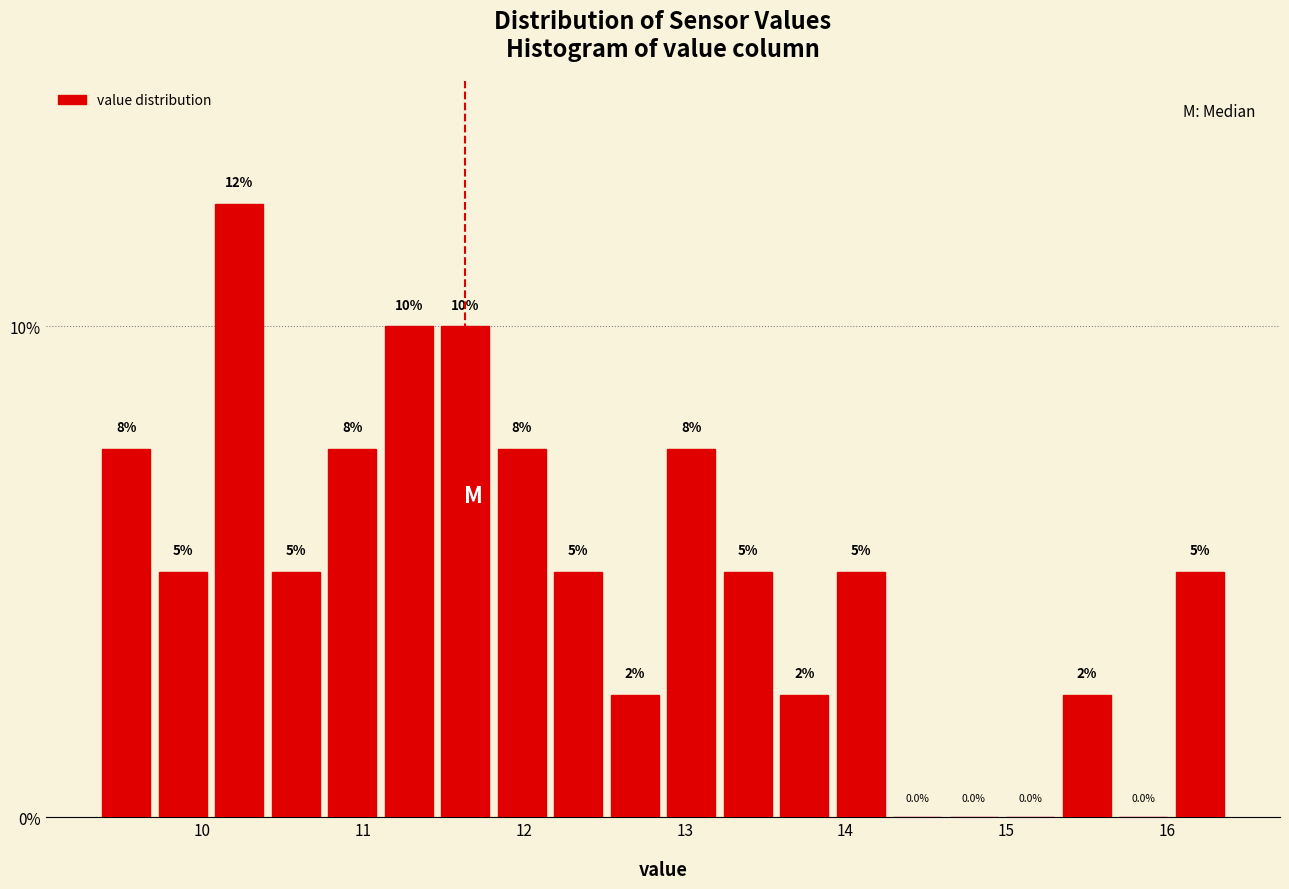

Read against the x-axis, roughly where is the centre of the tallest bar?

10.2